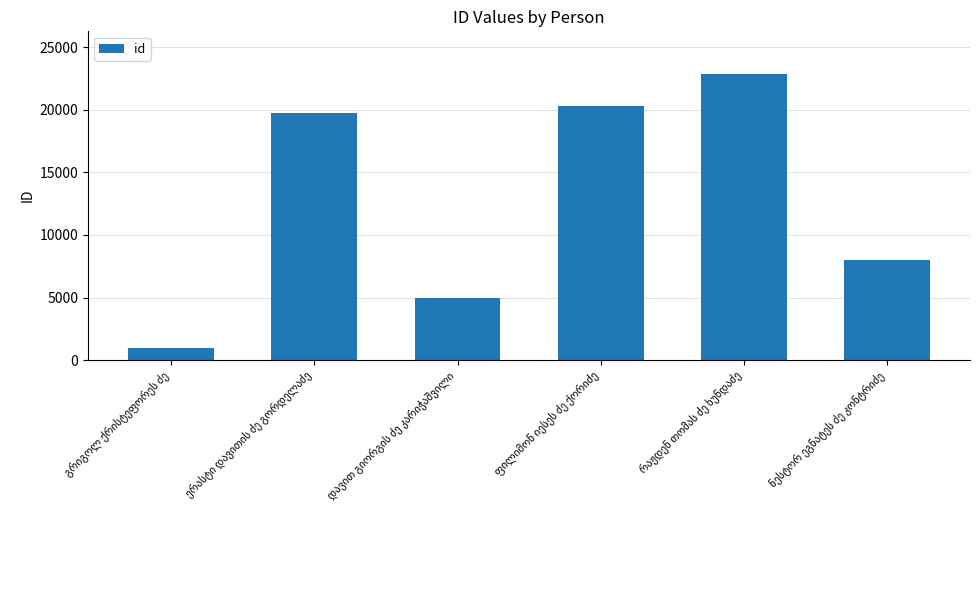

What is the minimum value shown in the chart?

967